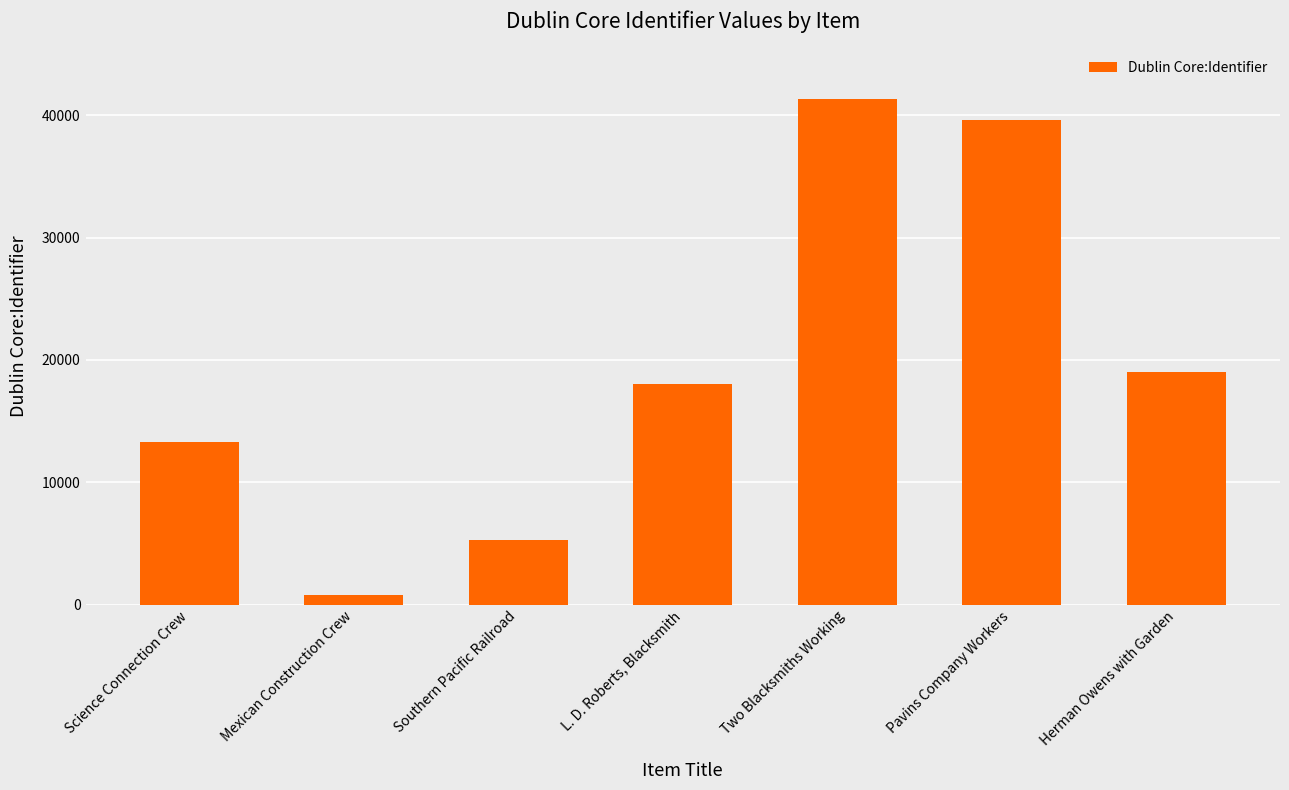

How many categories are shown in the chart?

7